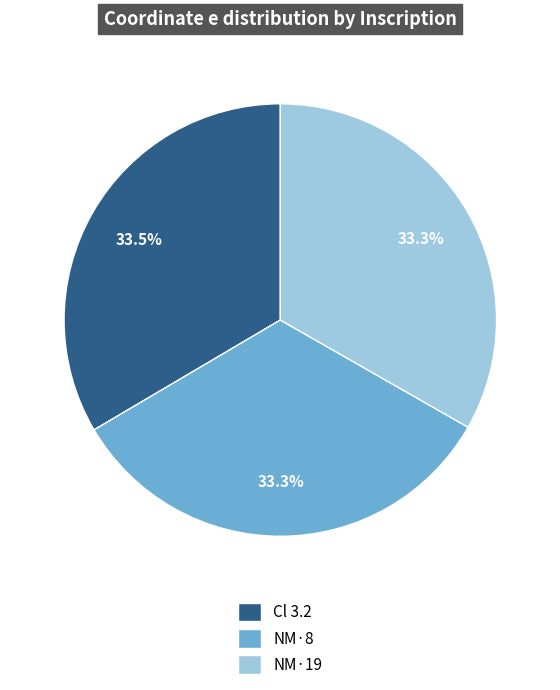

To the nearest percent, what is the combined percentage of NM·8 and NM·19?

67%